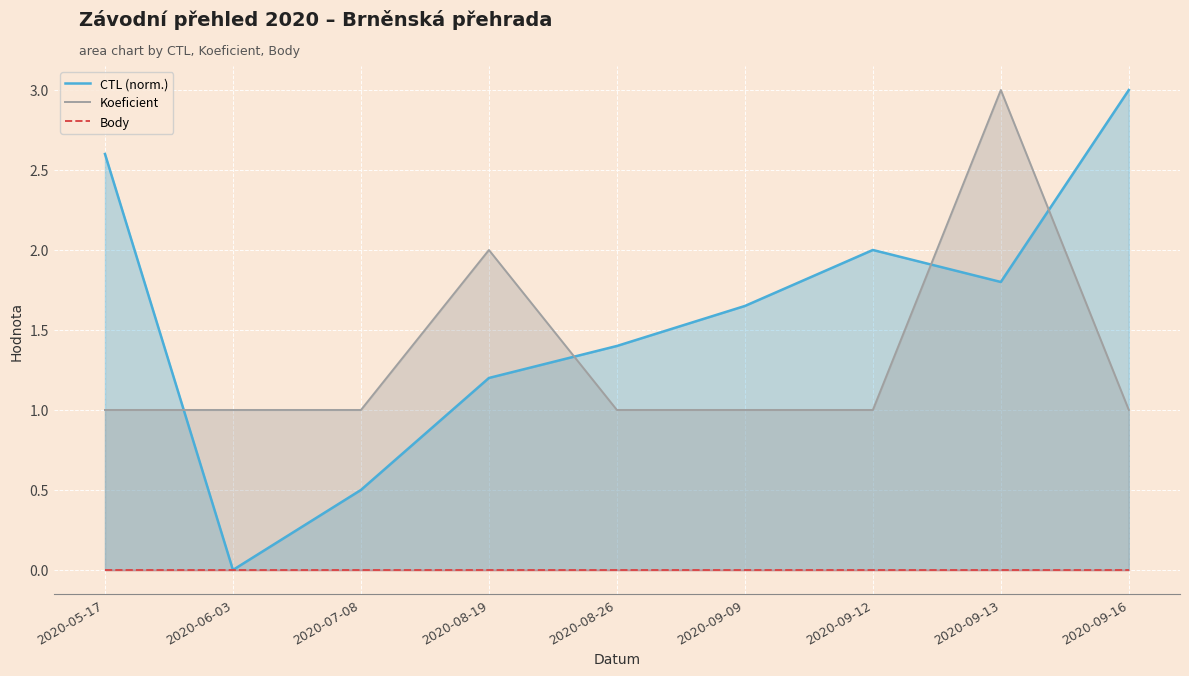

What is the difference between the maximum and minimum values in the CTL (norm.) series?

3.0